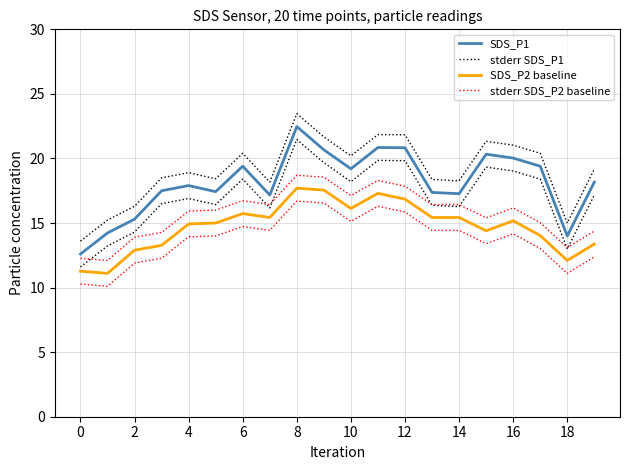

How many lines are shown in the chart?

4